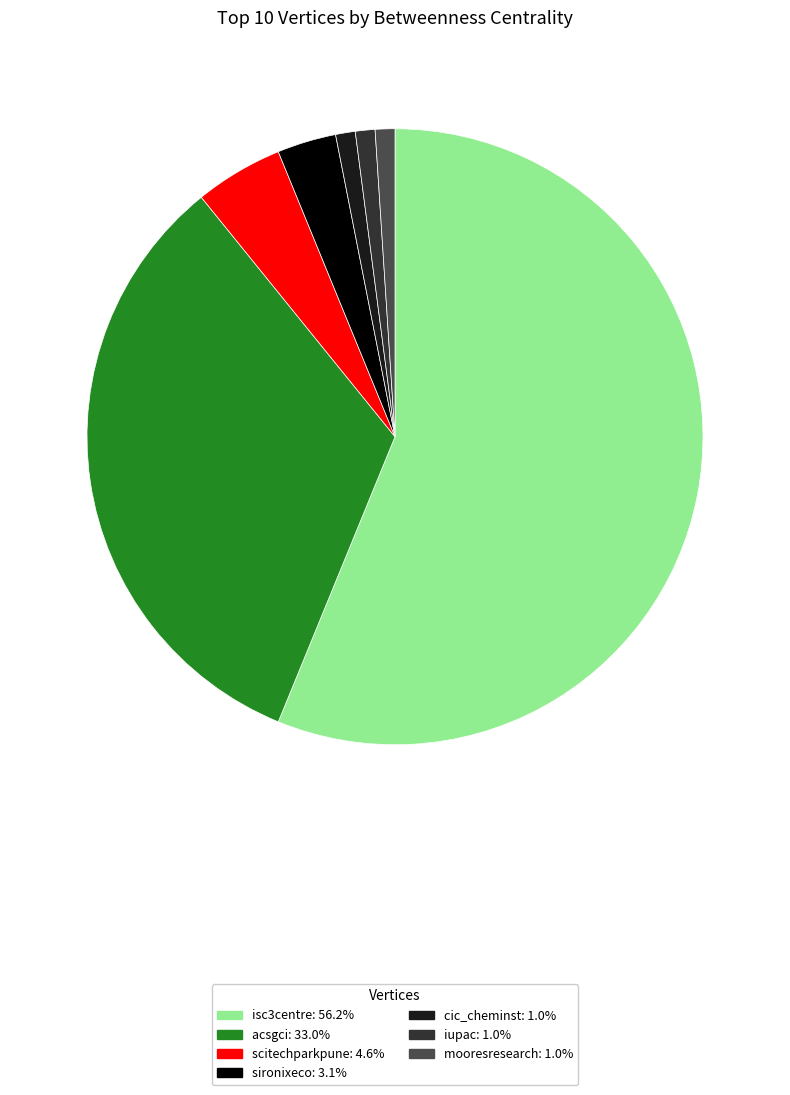

Do iupac: 1.0% and acsgci: 33.0% together represent more than half of the pie?

No